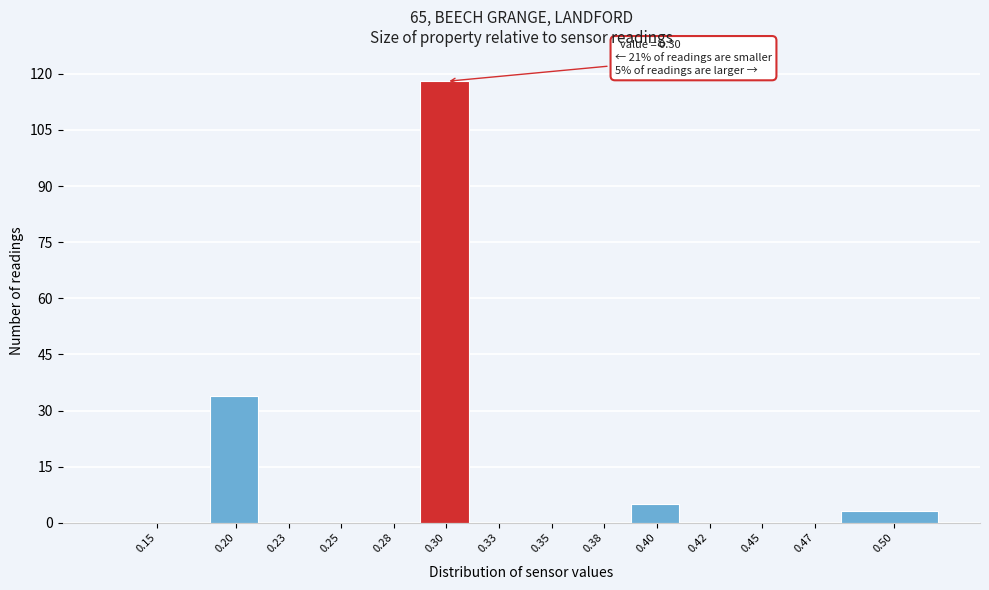

Reading left to right, transcribe all the data shown in this chart.

0.15=0	0.20=34	0.23=0	0.25=0	0.28=0	0.30=118	0.33=0	0.35=0	0.38=0	0.40=5	0.42=0	0.45=0	0.47=0	0.50=3